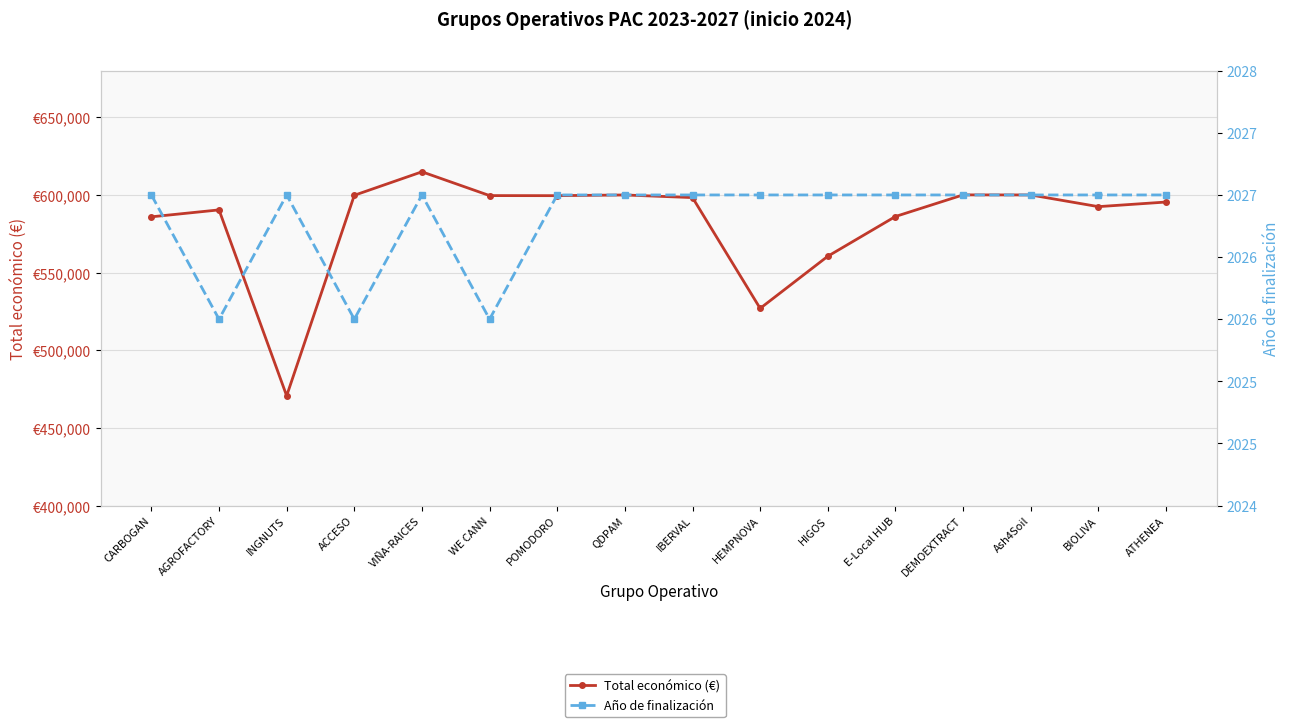

Rank the series by their average value, from lowest to highest.

Año de finalización, Total económico (€)